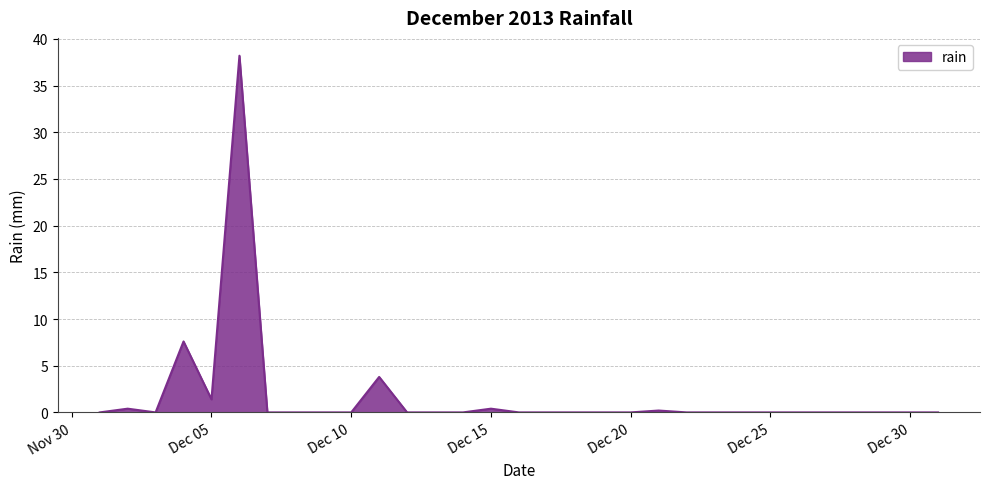

What is the difference between the maximum and minimum values?

38.2